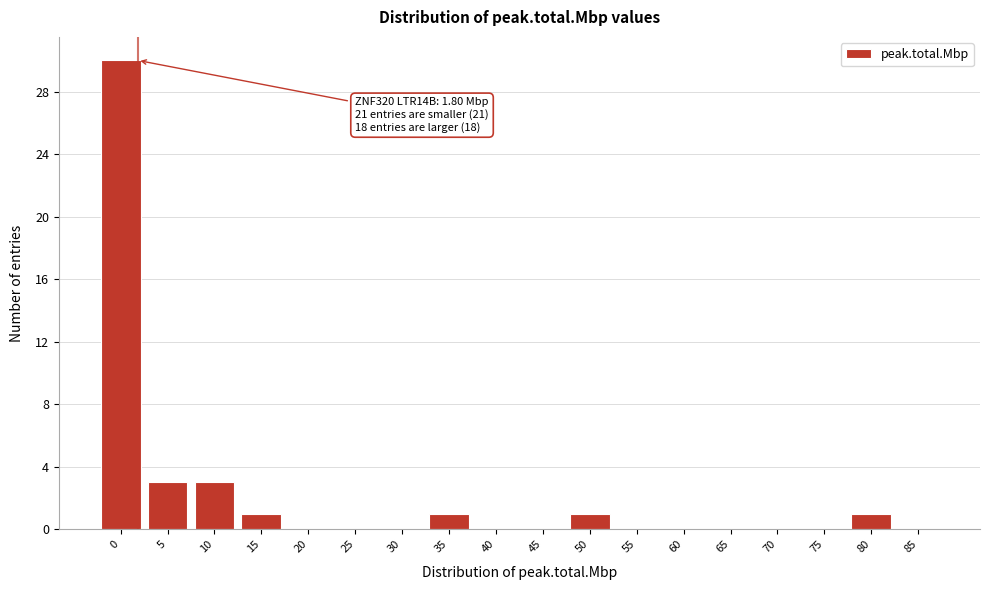

Reading right to left, extract all data points from this chart.

85=0	80=1	75=0	70=0	65=0	60=0	55=0	50=1	45=0	40=0	35=1	30=0	25=0	20=0	15=1	10=3	5=3	0=30